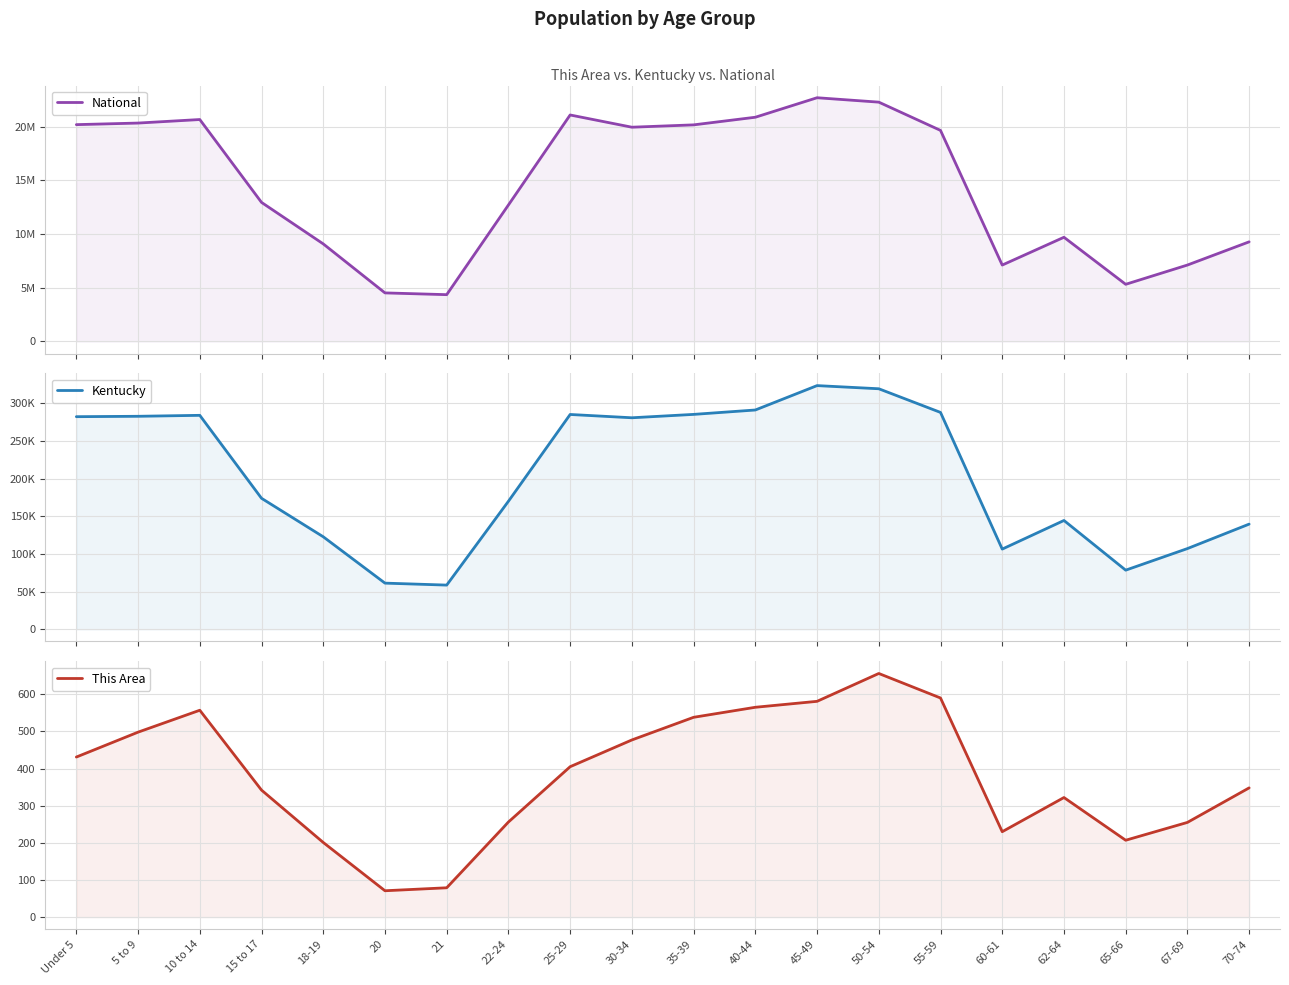

What are all the series names shown in the legend?

National, Kentucky, This Area